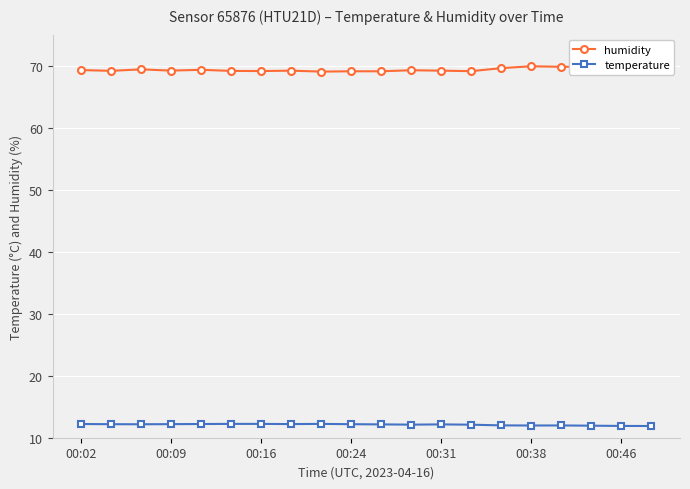

Does the chart display data point markers on the line(s)?

Yes